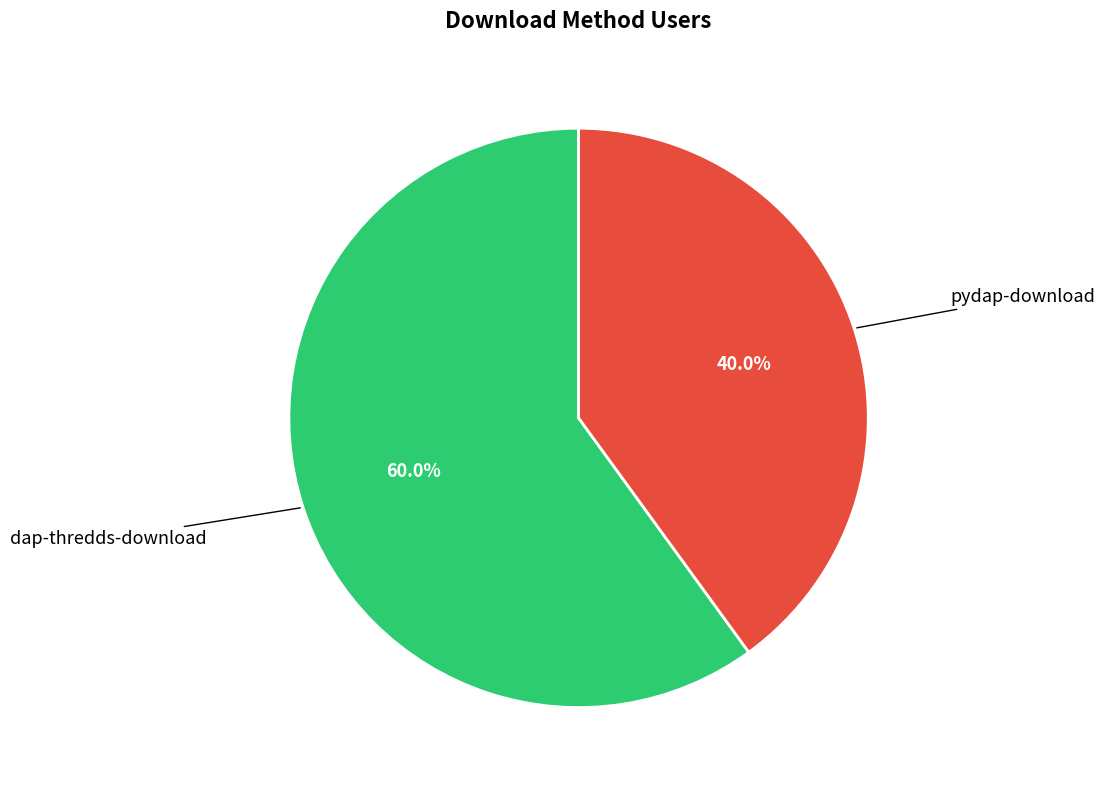

To the nearest percent, what is the average slice percentage?

50%